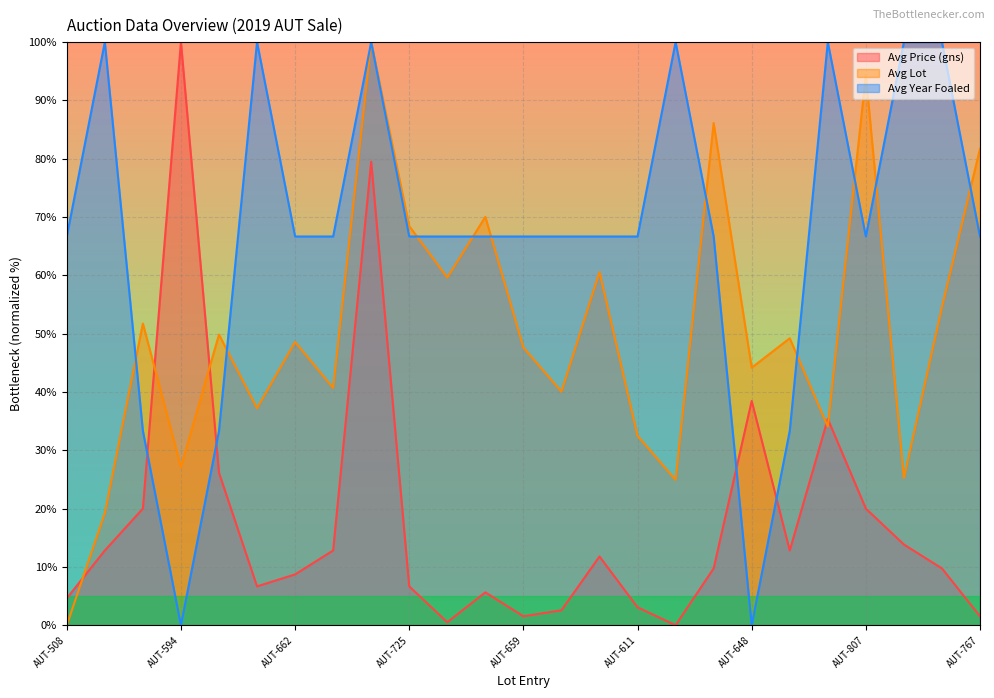

How many distinct data groups are displayed?

3